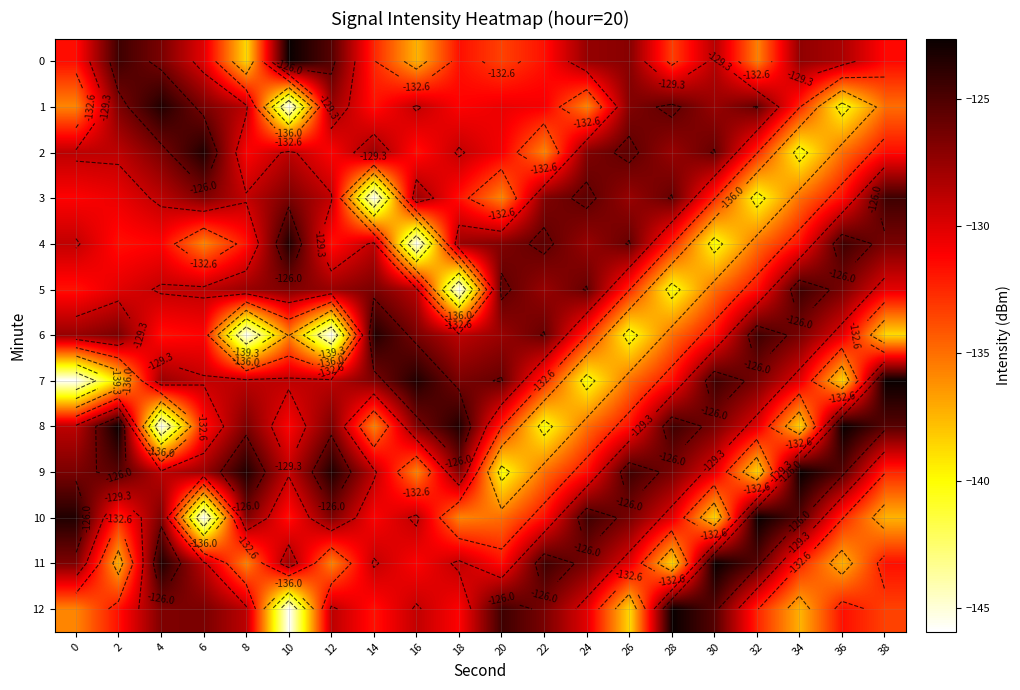

What is the spread (max minus min) of values at 16?

22.5